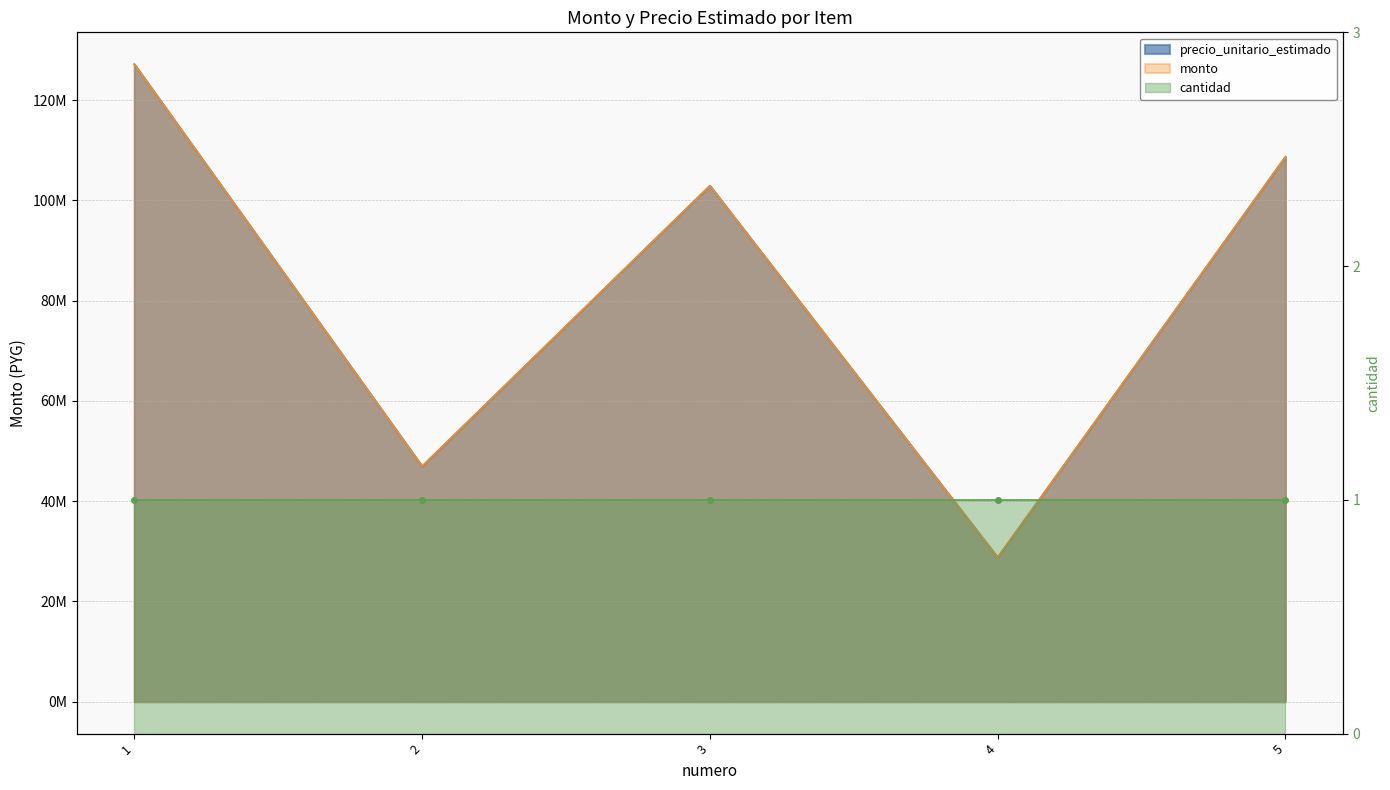

What is the value of the precio_unitario_estimado point at the 4th from the left?

28786142